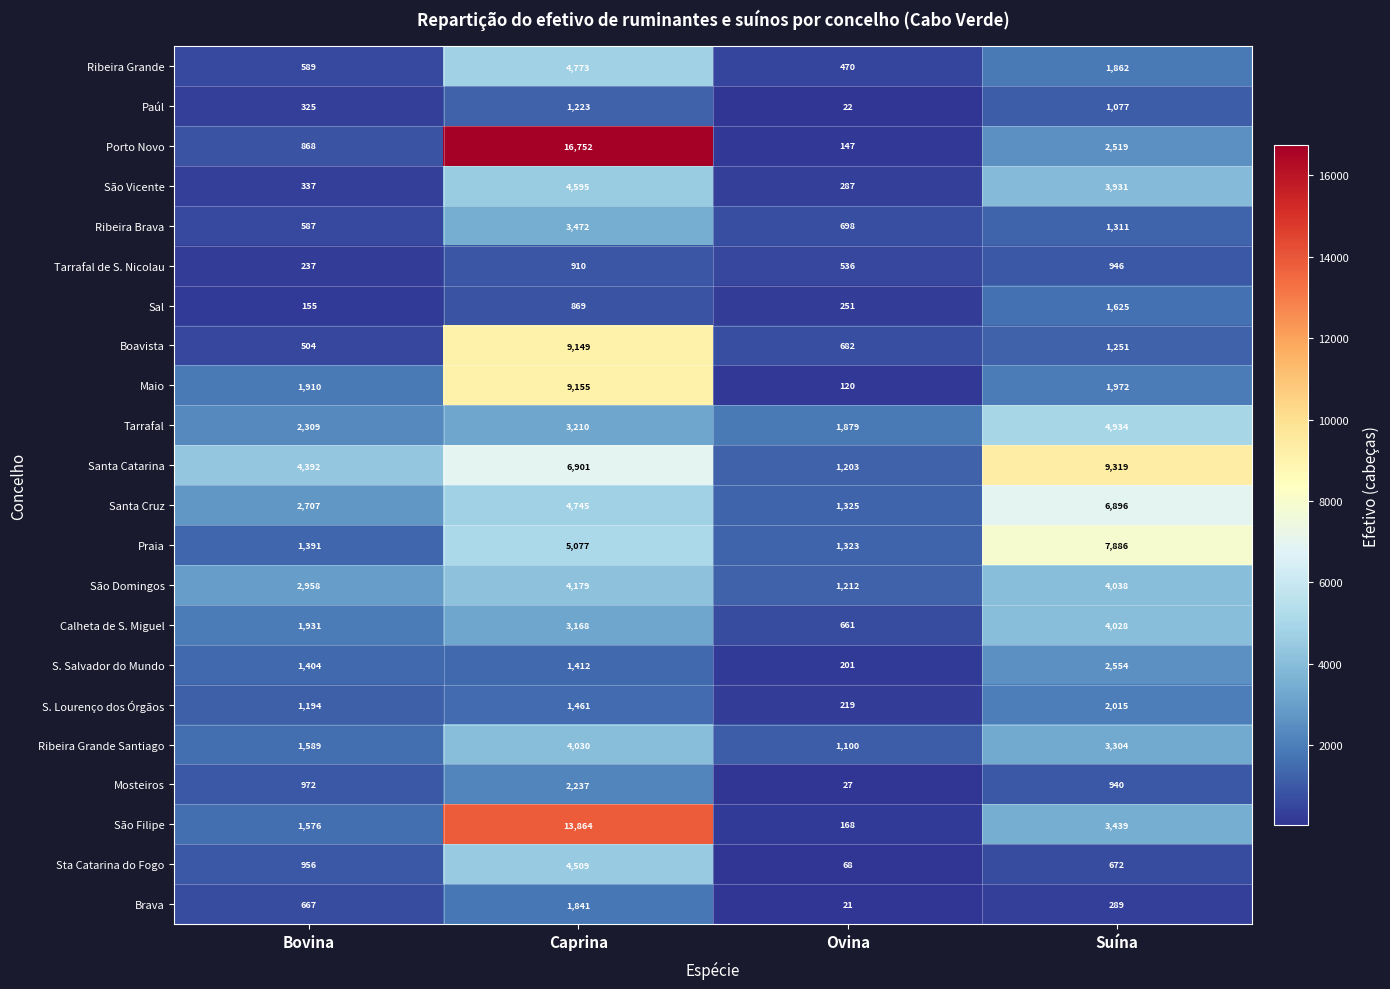

The value of Sal at Suína is 1625. True or false?

True